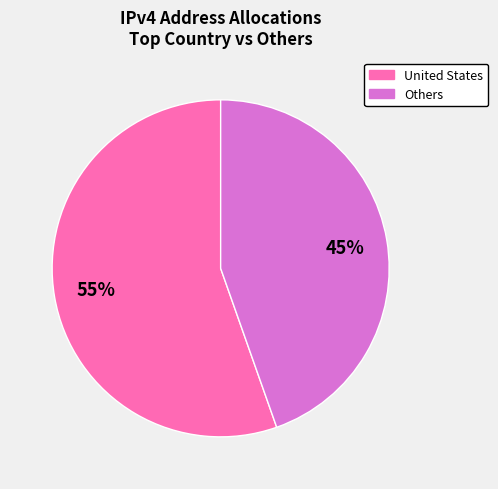

Count the number of slices in the pie.

2